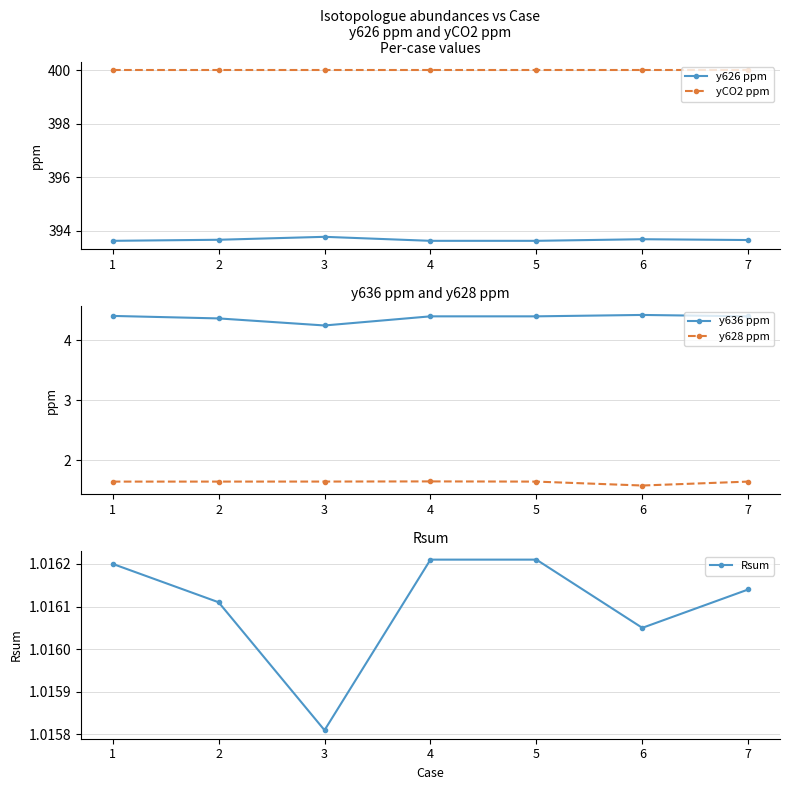

What are all the series names shown in the legend?

y626 ppm, yCO2 ppm, y636 ppm, y628 ppm, Rsum